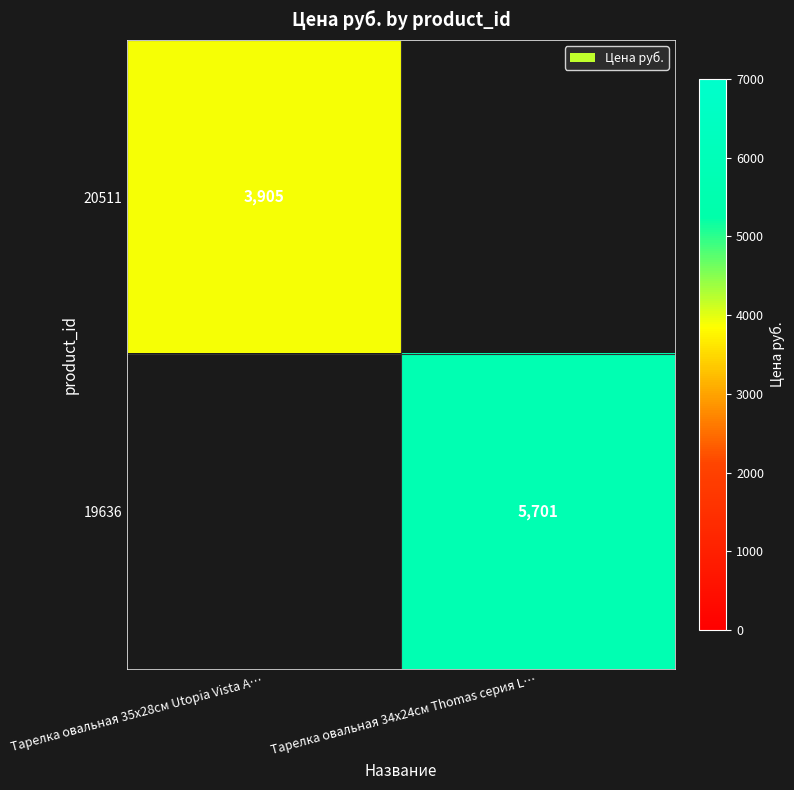

Is it true that 20511 equals 6358 at Тарелка овальная 35х28см Utopia Vista A…?

False